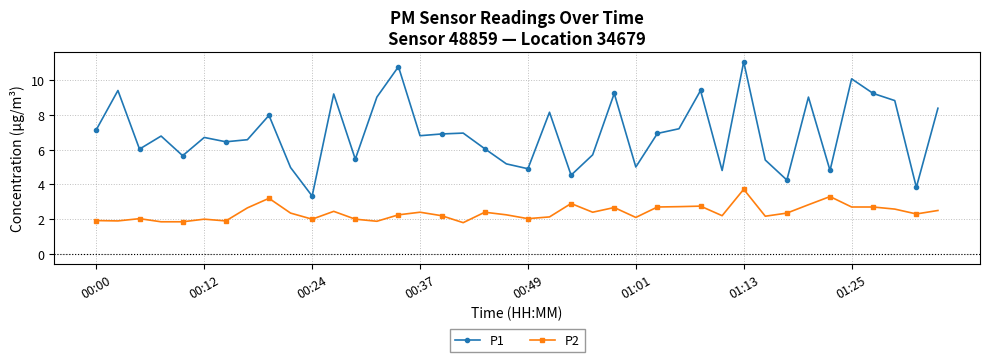

Which series has the widest spread of values?

P1